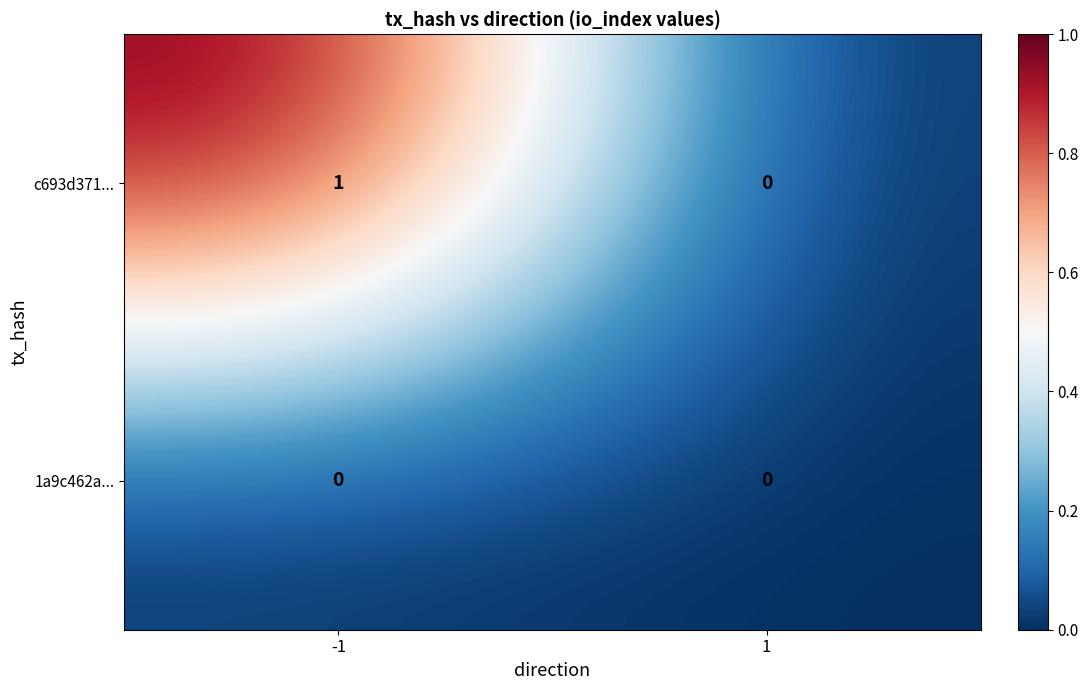

Which series has the largest total across all categories?

c693d371...